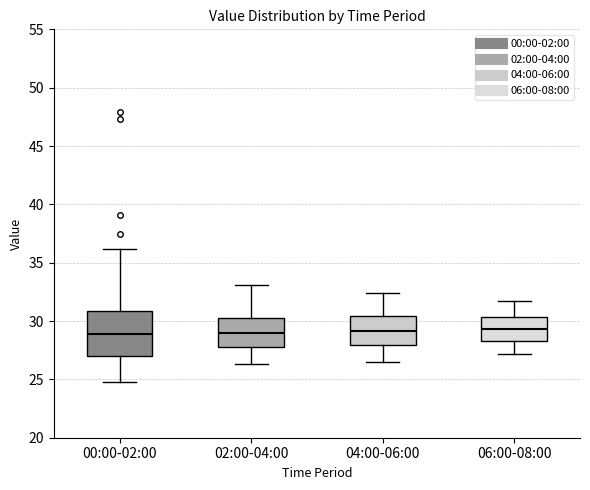

Where does the median line of the box for 02:00-04:00 sit on the y-axis? The values are not printed on the chart, so give them approximately, as read against the axis.

29.0